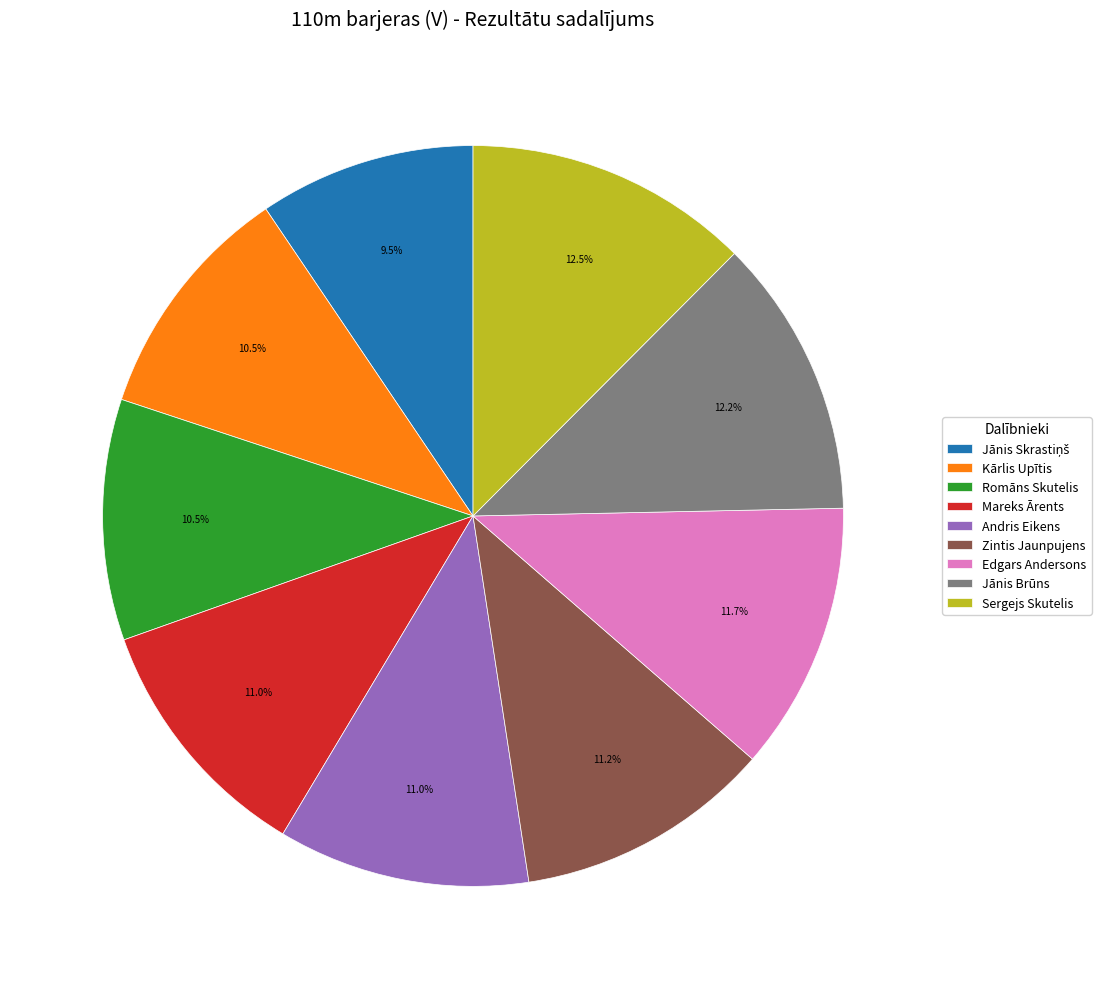

How many slices are in this pie chart?

9